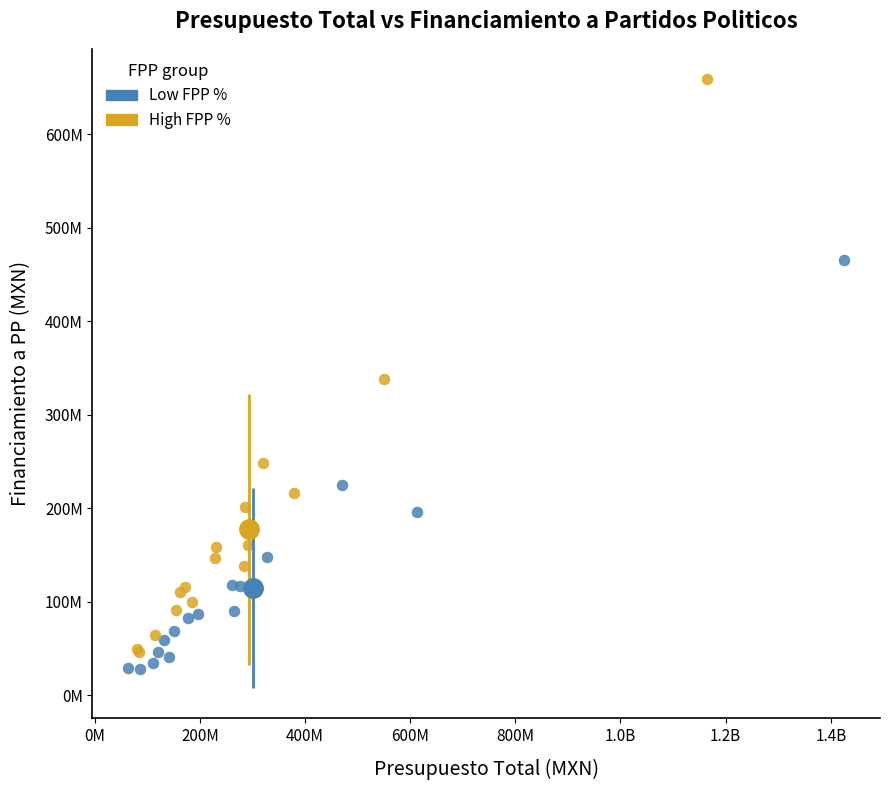

Which series contains the lowest Y value?

Low FPP %